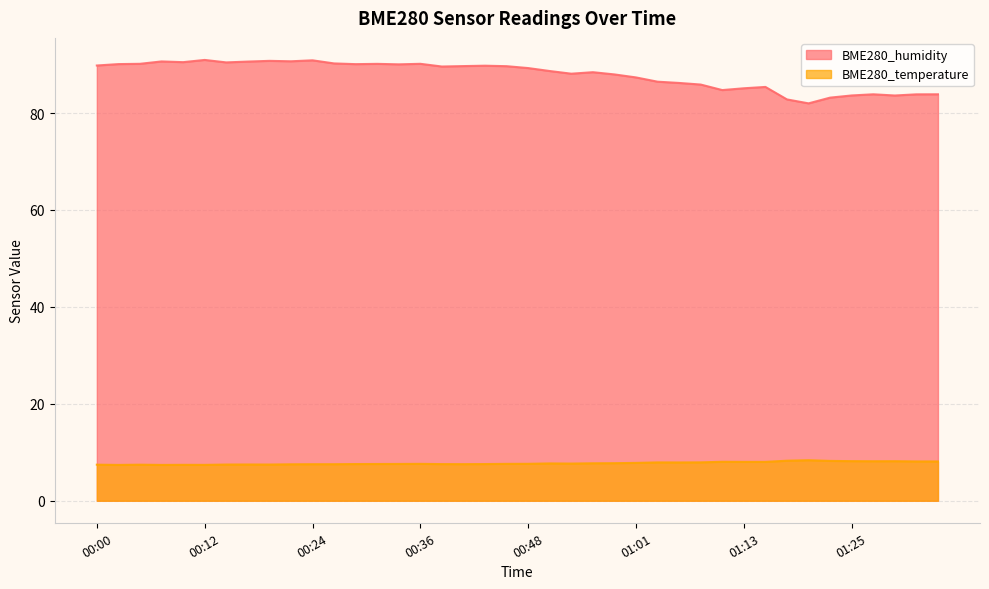

How many categories are shown in the chart?

40